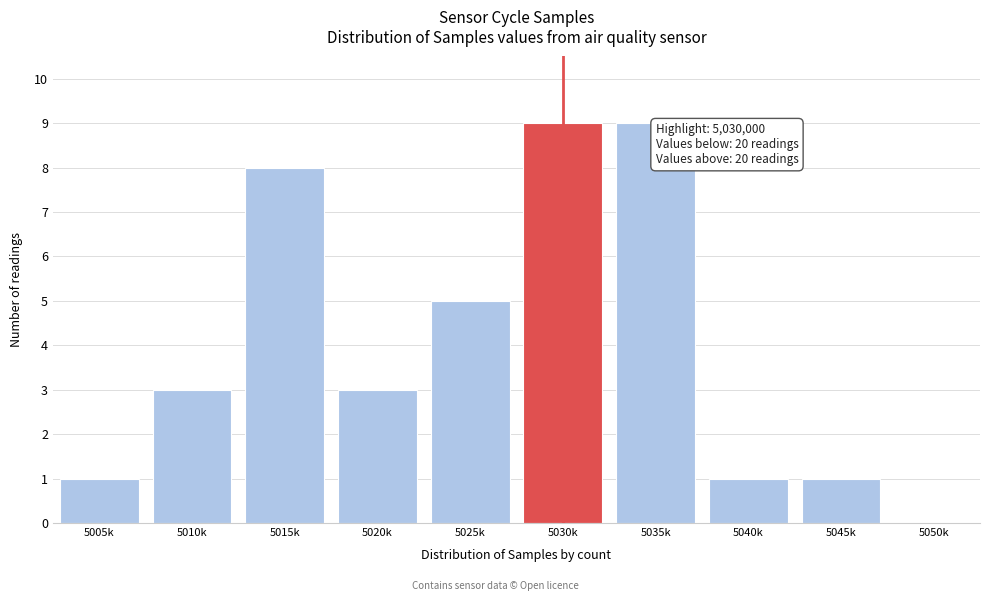

Reading left to right, transcribe all the data shown in this chart.

5005k=1	5010k=3	5015k=8	5020k=3	5025k=5	5030k=9	5035k=9	5040k=1	5045k=1	5050k=0